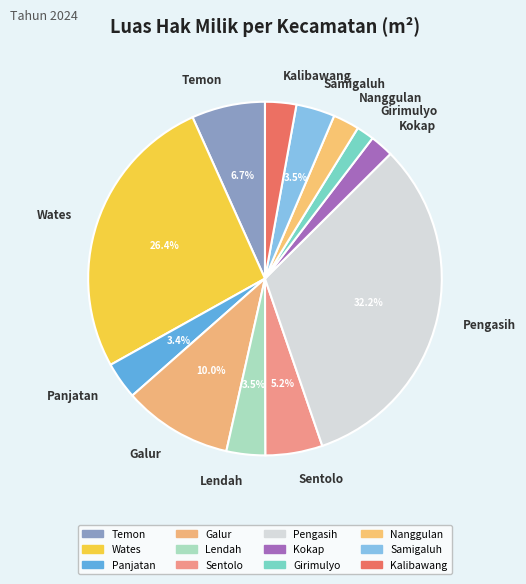

Does Galur represent more than half of the total?

No